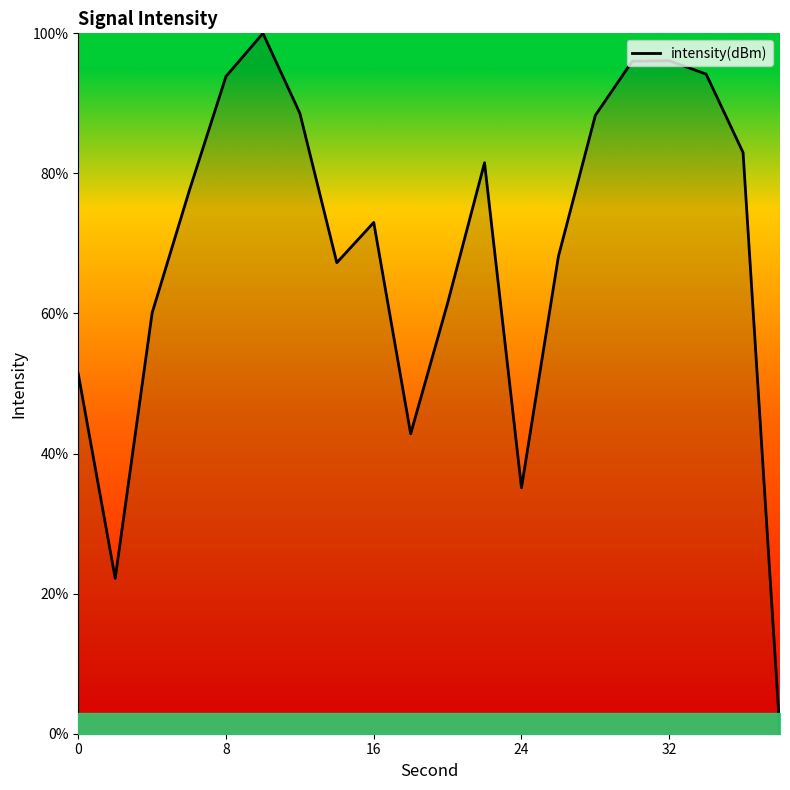

What is the difference between the maximum and minimum values?

100.0